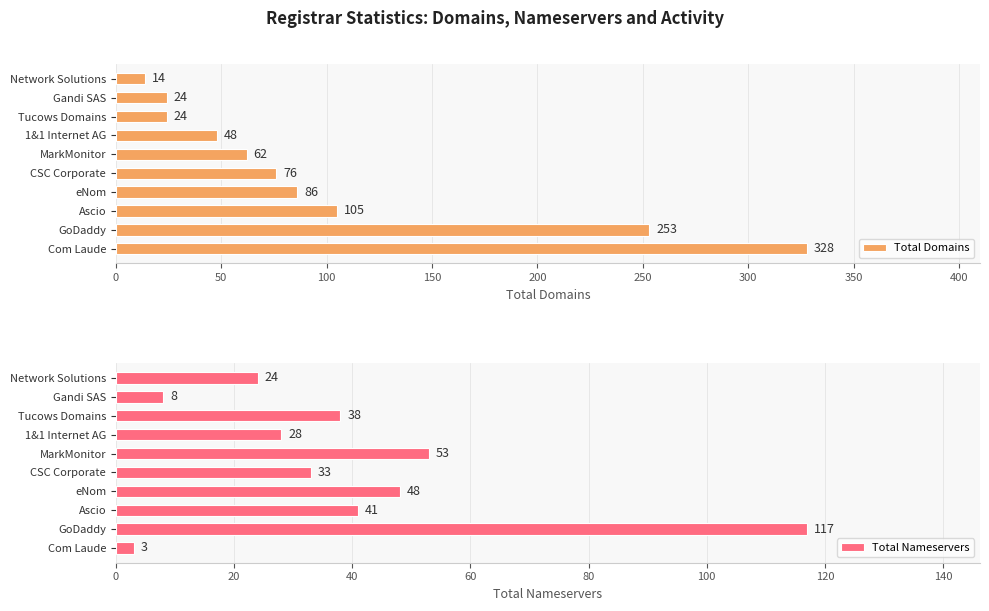

What is the sum of the Total Domains values at Ascio and Gandi SAS?

129